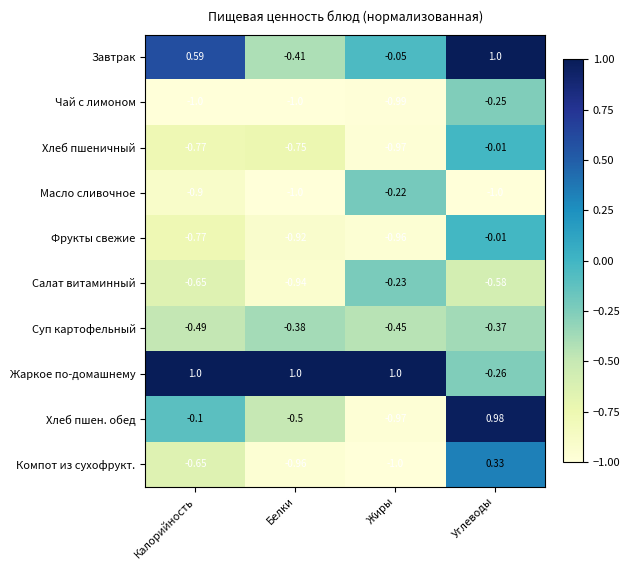

Which series has the largest total across all categories?

Жаркое по-домашнему